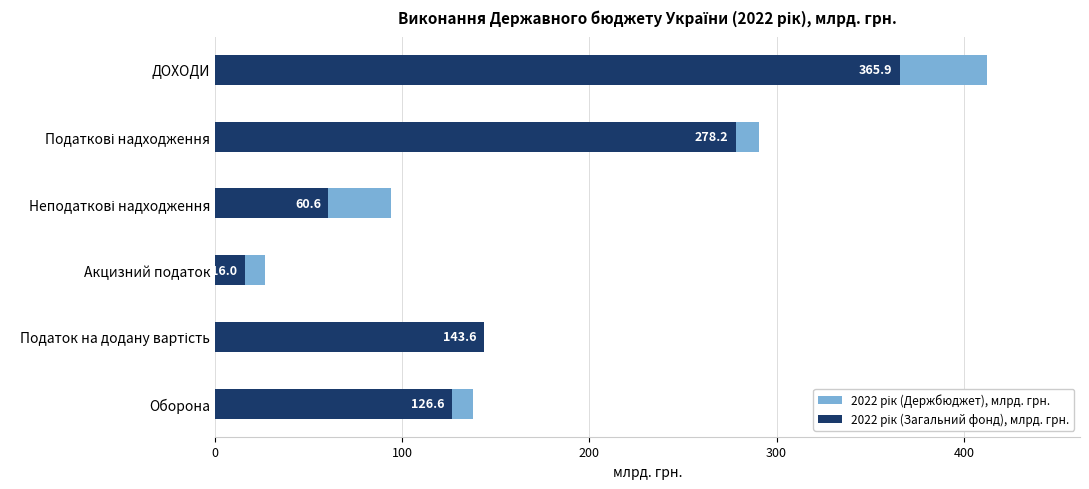

Does the chart contain any negative values?

No